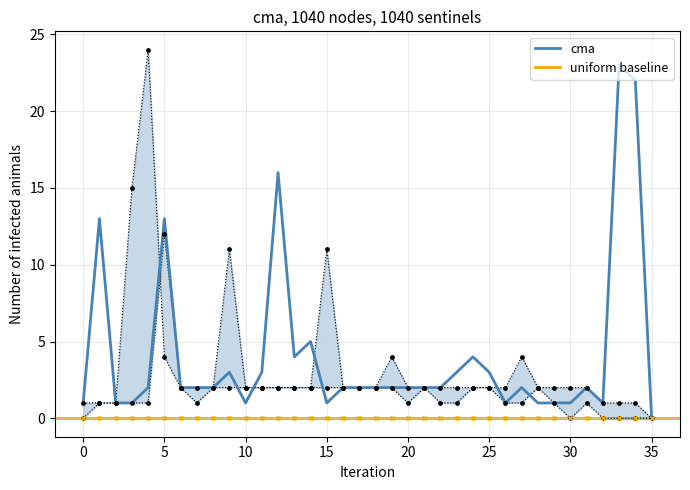

Which category has the lowest value in the cma series?

35